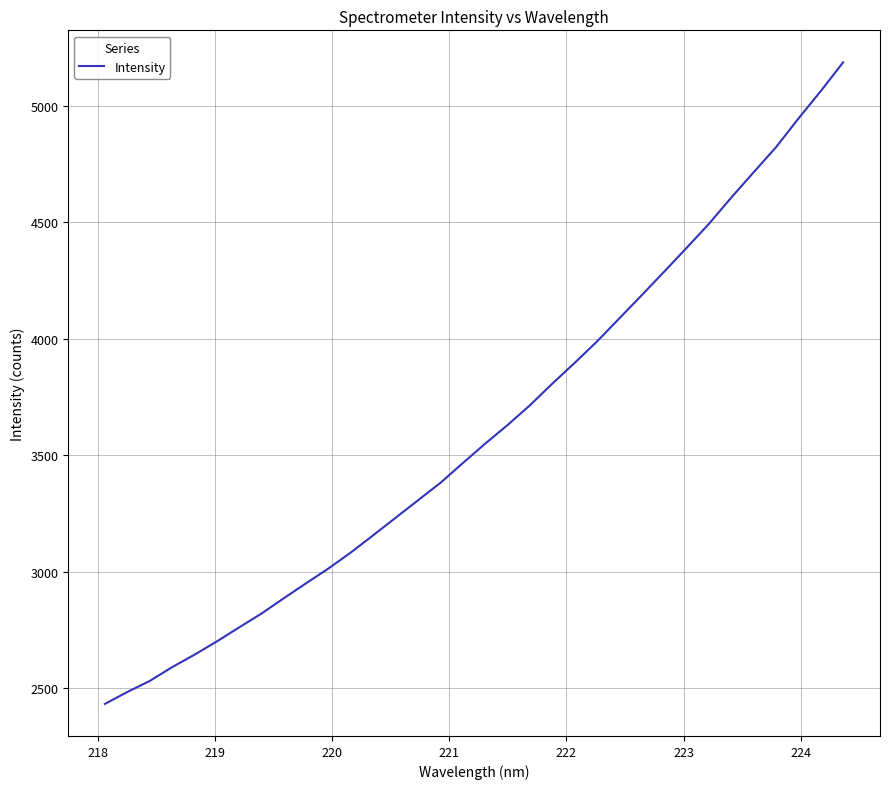

What is the maximum value shown in the chart?

5185.3